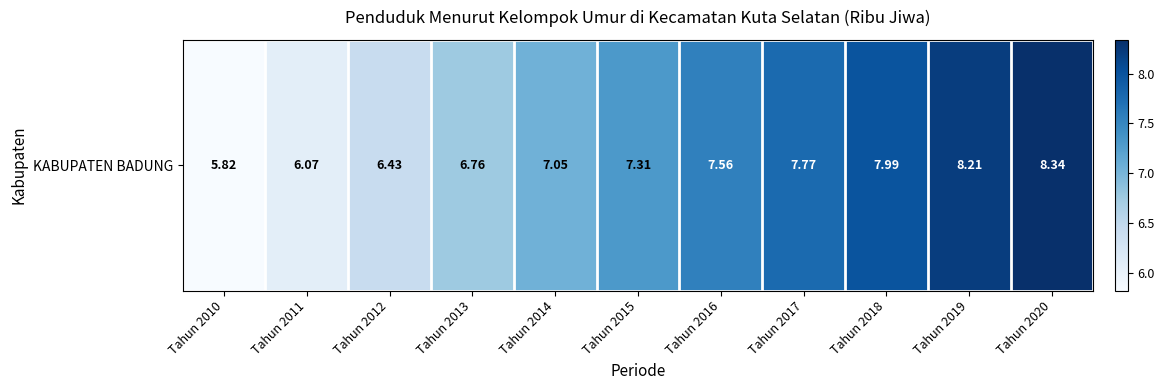

Reading right to left, extract all data points from this chart.

8.3	8.2	8.0	7.8	7.6	7.3	7.0	6.8	6.4	6.1	5.8